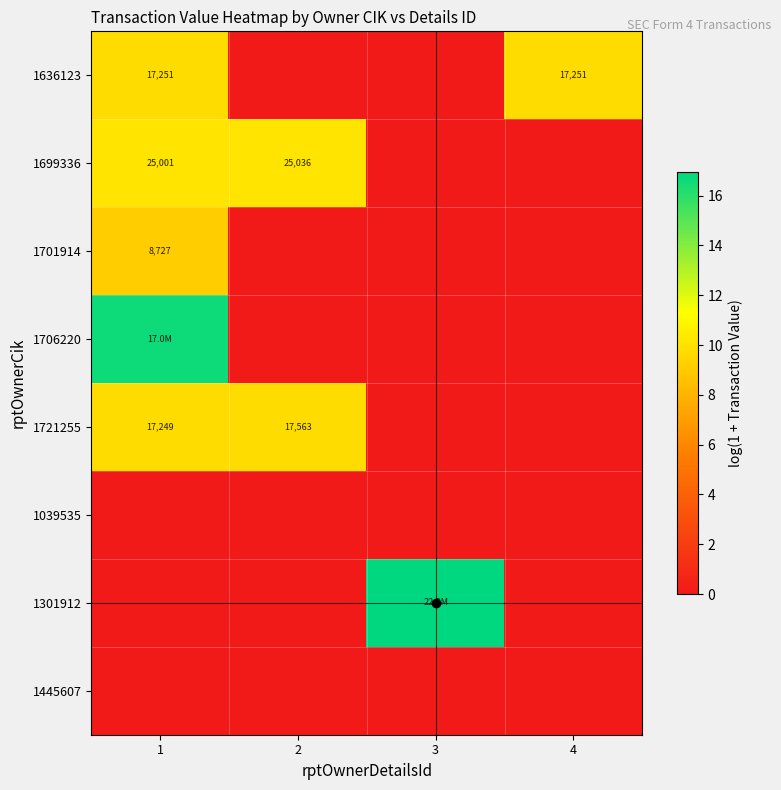

What is the average value of the 1701914 series?

2.3